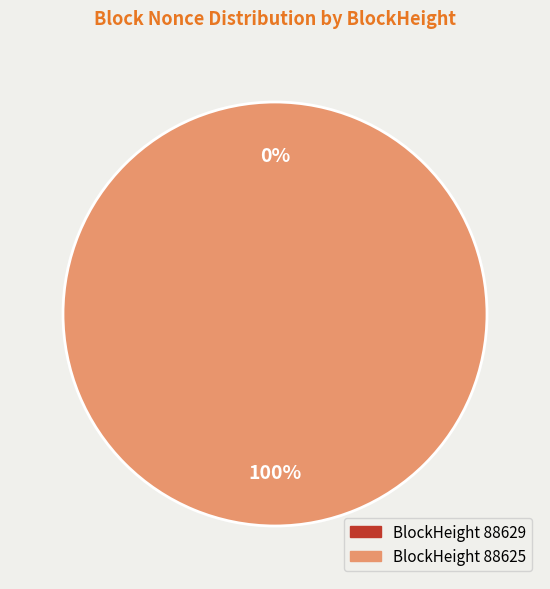

What is the change in value from 88629 to 88625?

+46482